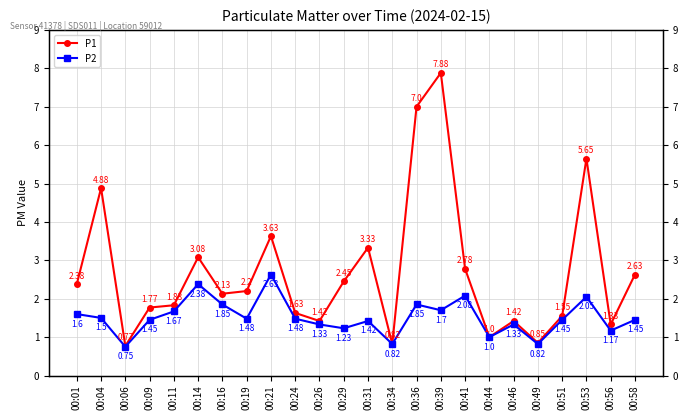

True or false: P2 and P1 cross at least once.

False